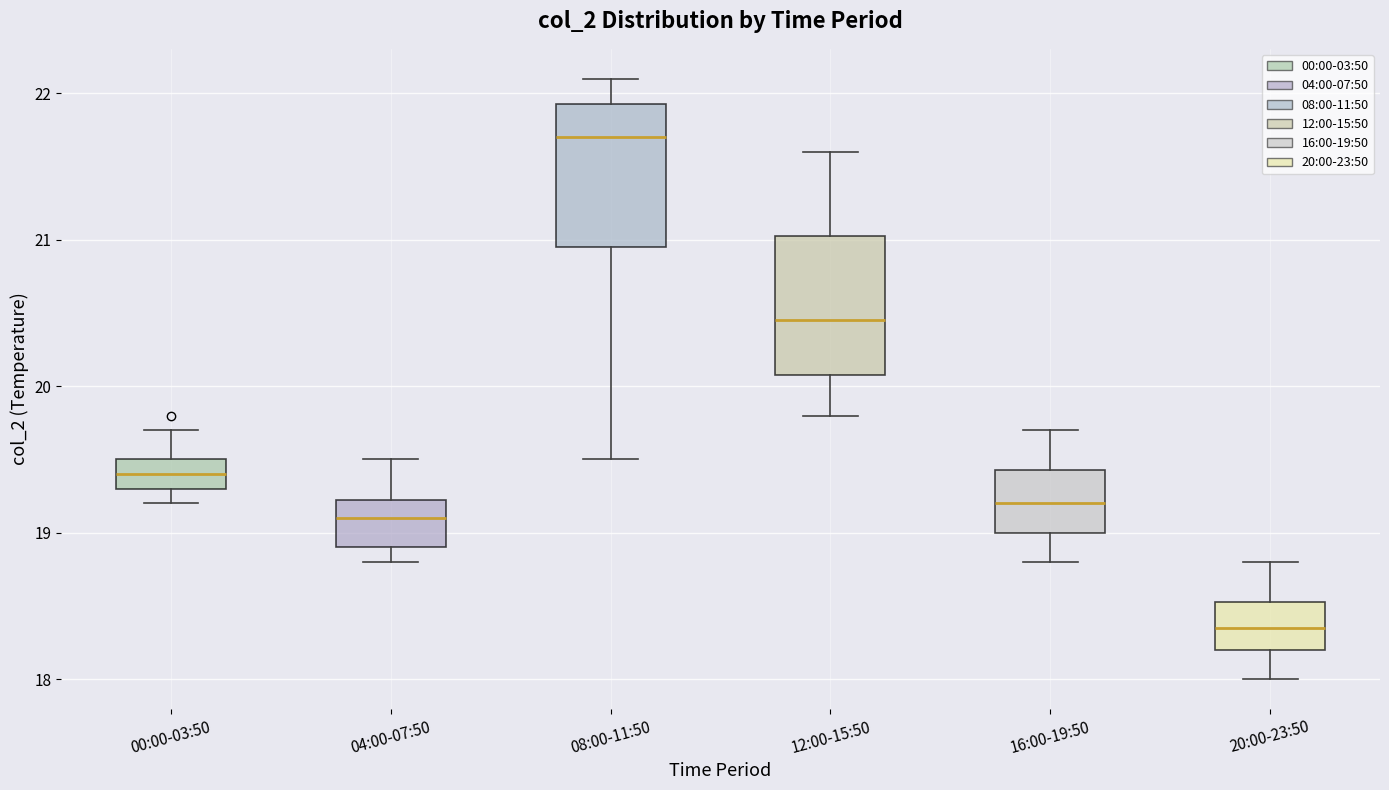

Where does the upper whisker of the box for 16:00-19:50 end on the y-axis? The values are not printed on the chart, so give them approximately, as read against the axis.

19.7